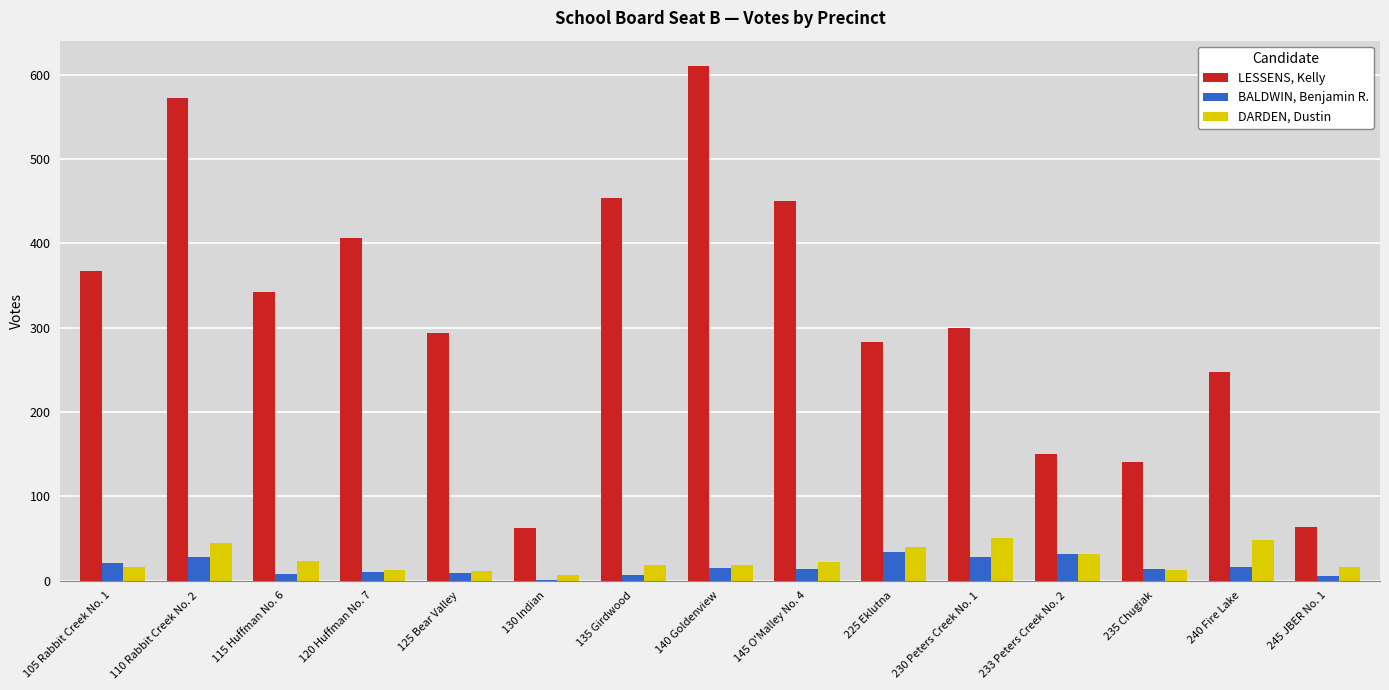

Is the value of DARDEN, Dustin at 120 Huffman No. 7 greater than the value of LESSENS, Kelly at 233 Peters Creek No. 2?

No